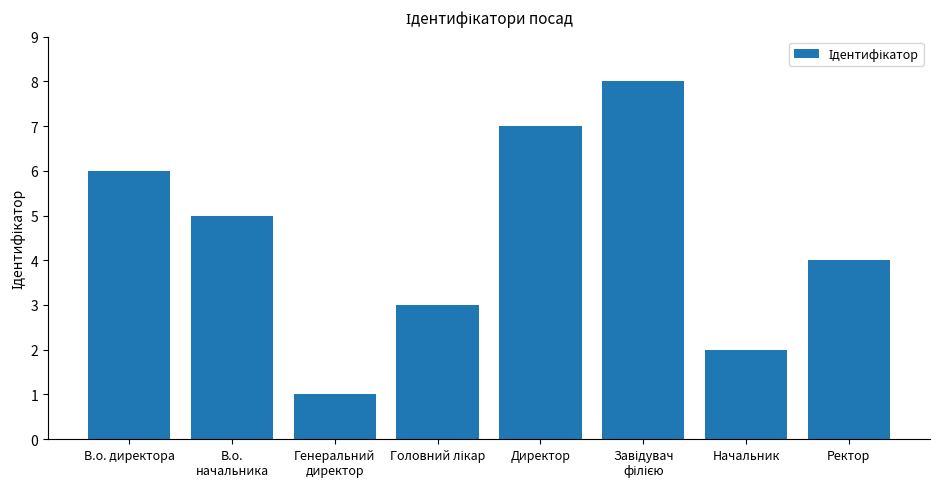

At which category does the chart reach its minimum across all series?

Генеральний
директор